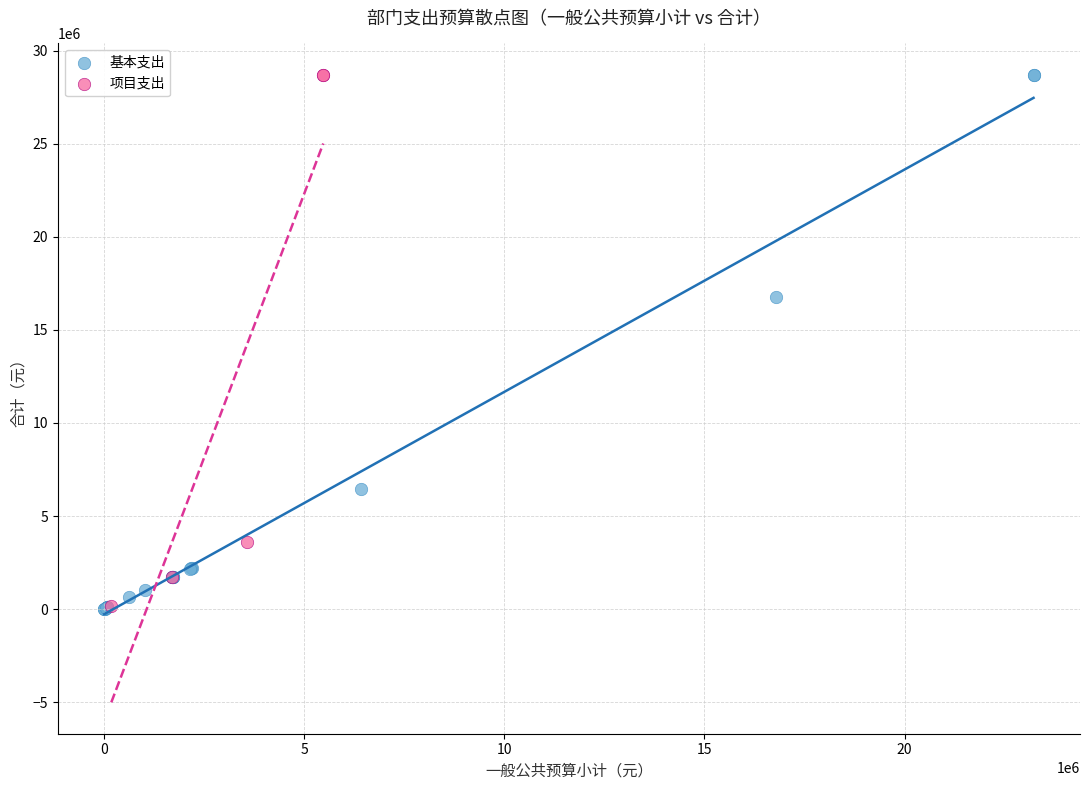

What are all the series names shown in the legend?

基本支出, 项目支出